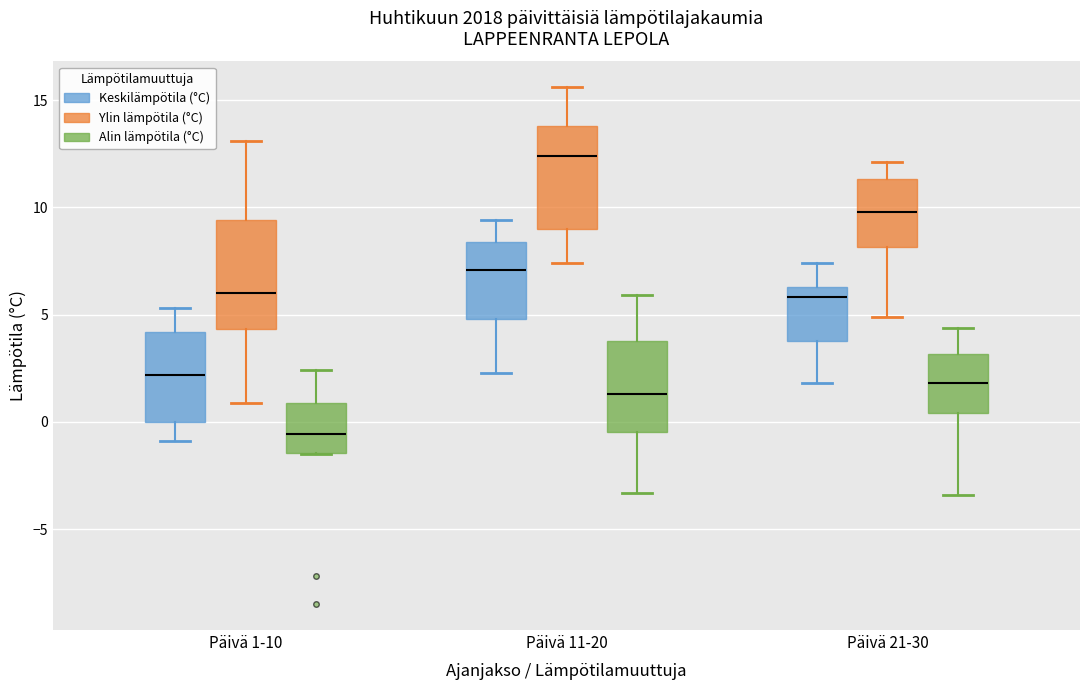

Which box has the lowest median line?

Päivä 1-10 (Alin lämpötila (°C))